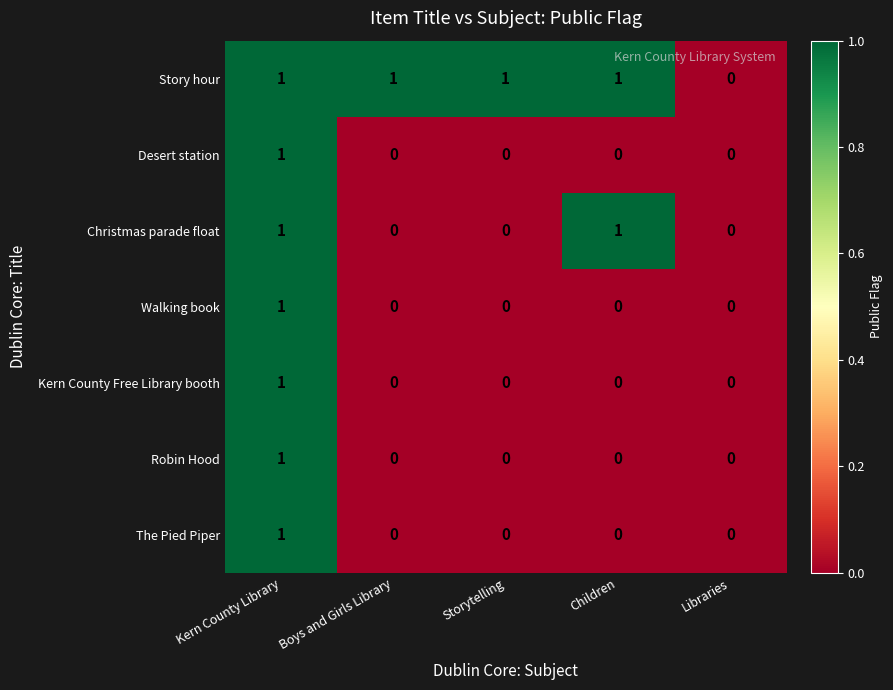

True or false: Robin Hood has a value of 0 at Children.

True